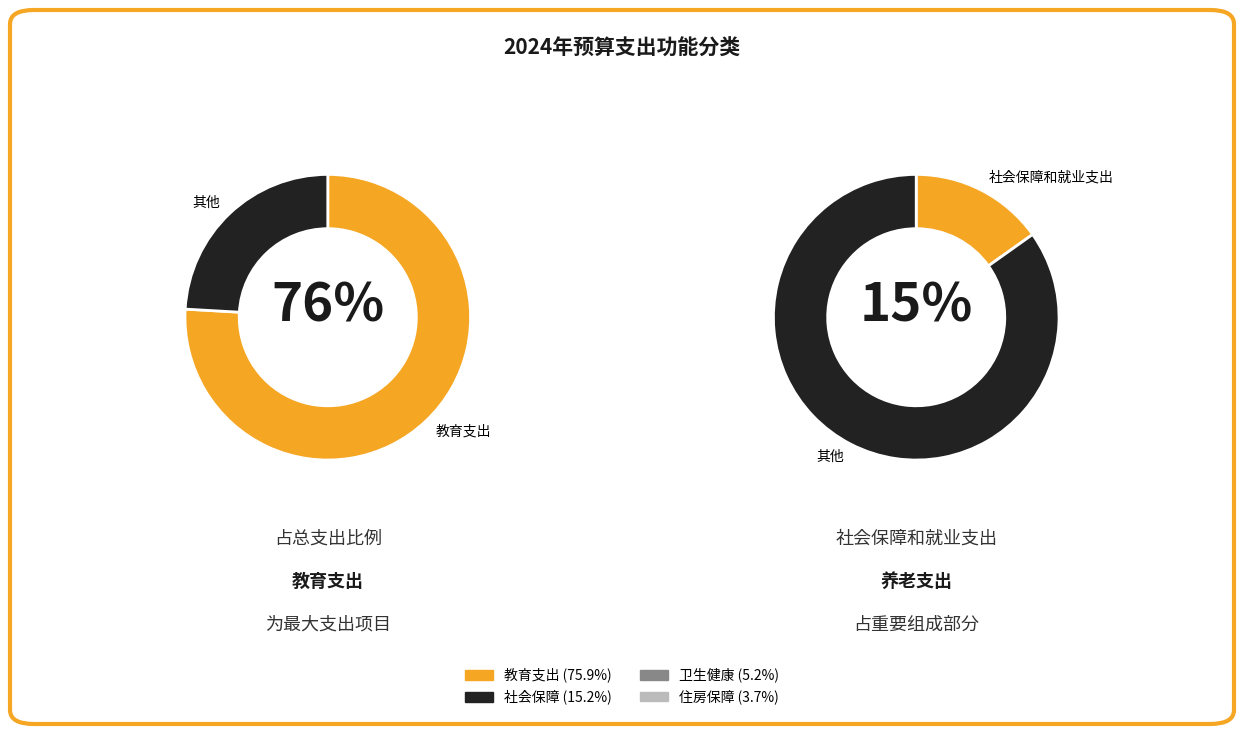

Between 卫生健康支出 and 教育支出, which is larger?

教育支出